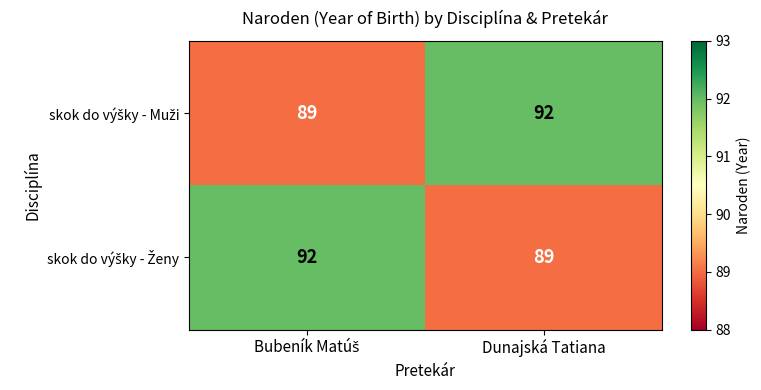

What is the minimum value shown in the chart?

89